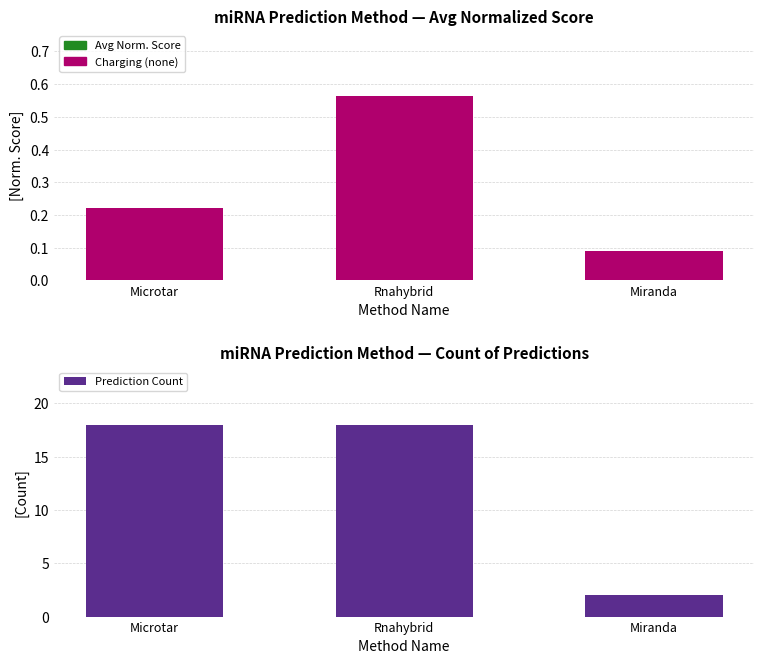

What is the maximum value for Prediction Count?

18